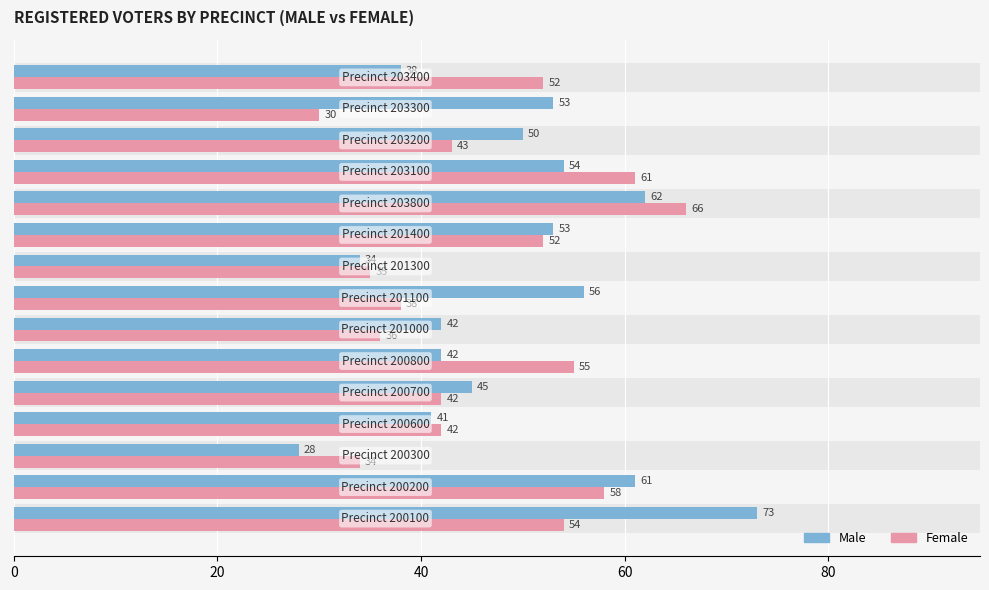

What are all the series names shown in the legend?

male, female